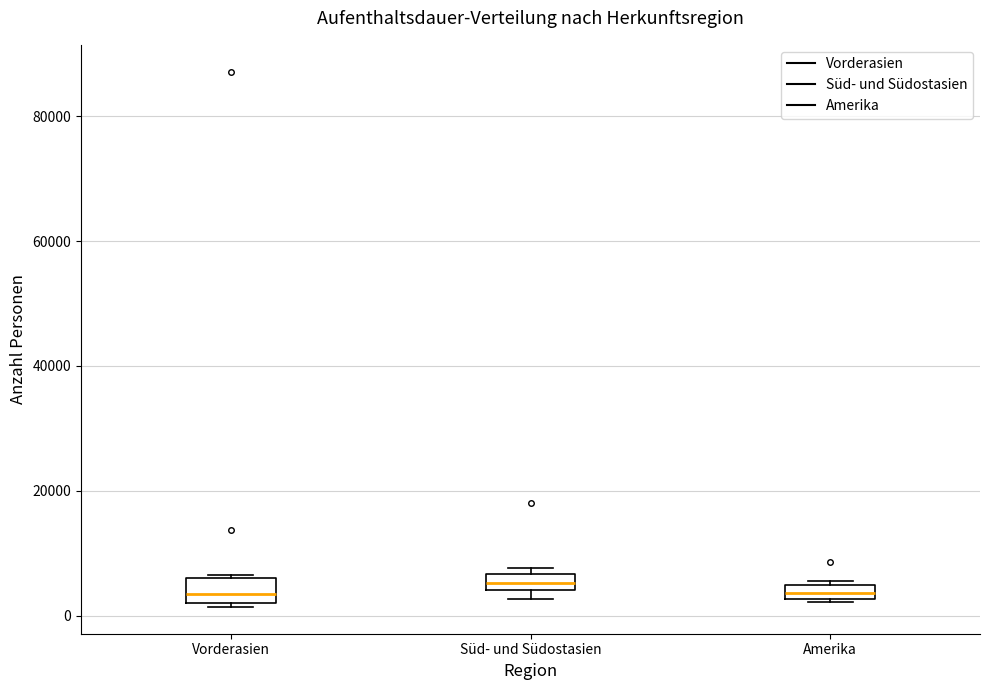

Where is the lower edge of the box for Vorderasien on the y-axis? The values are not printed on the chart, so give them approximately, as read against the axis.

2000